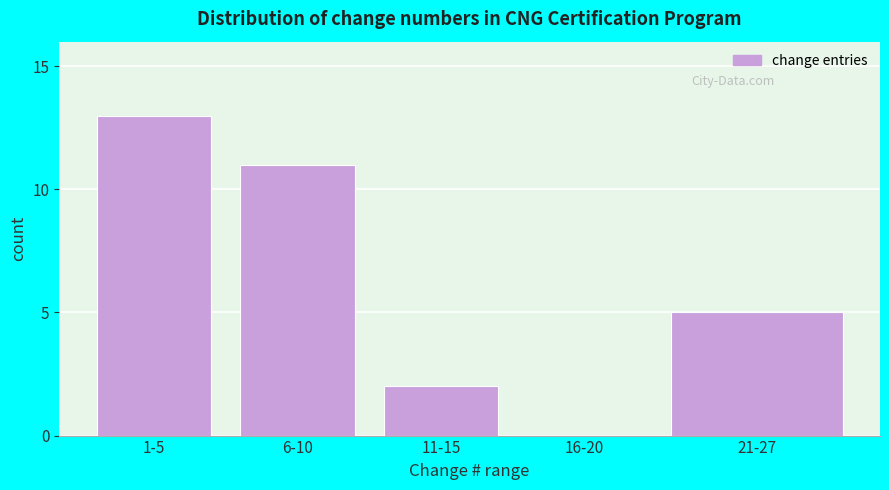

Reading right to left, transcribe all the data shown in this chart.

21-27=5	16-20=0	11-15=2	6-10=11	1-5=13